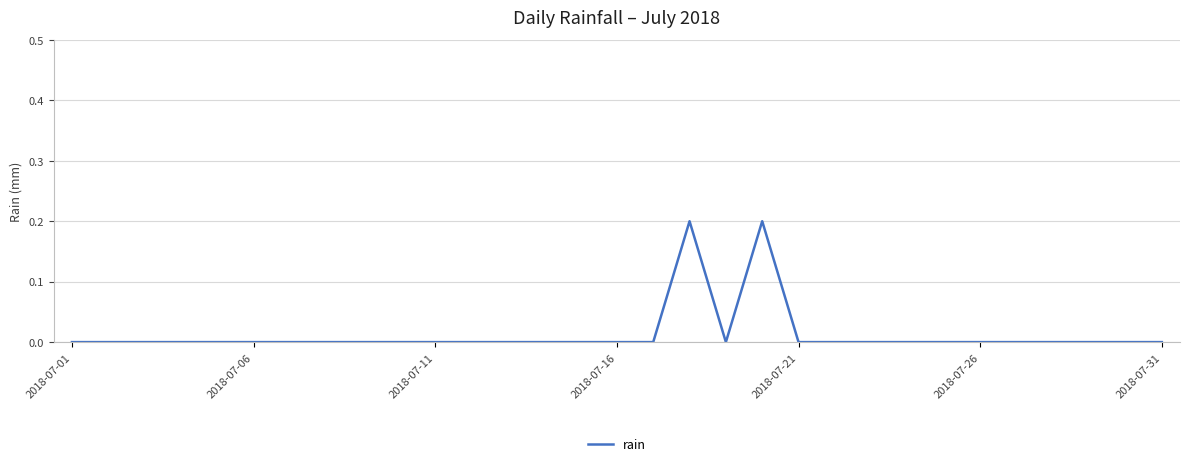

Does the chart display data point markers on the line(s)?

No